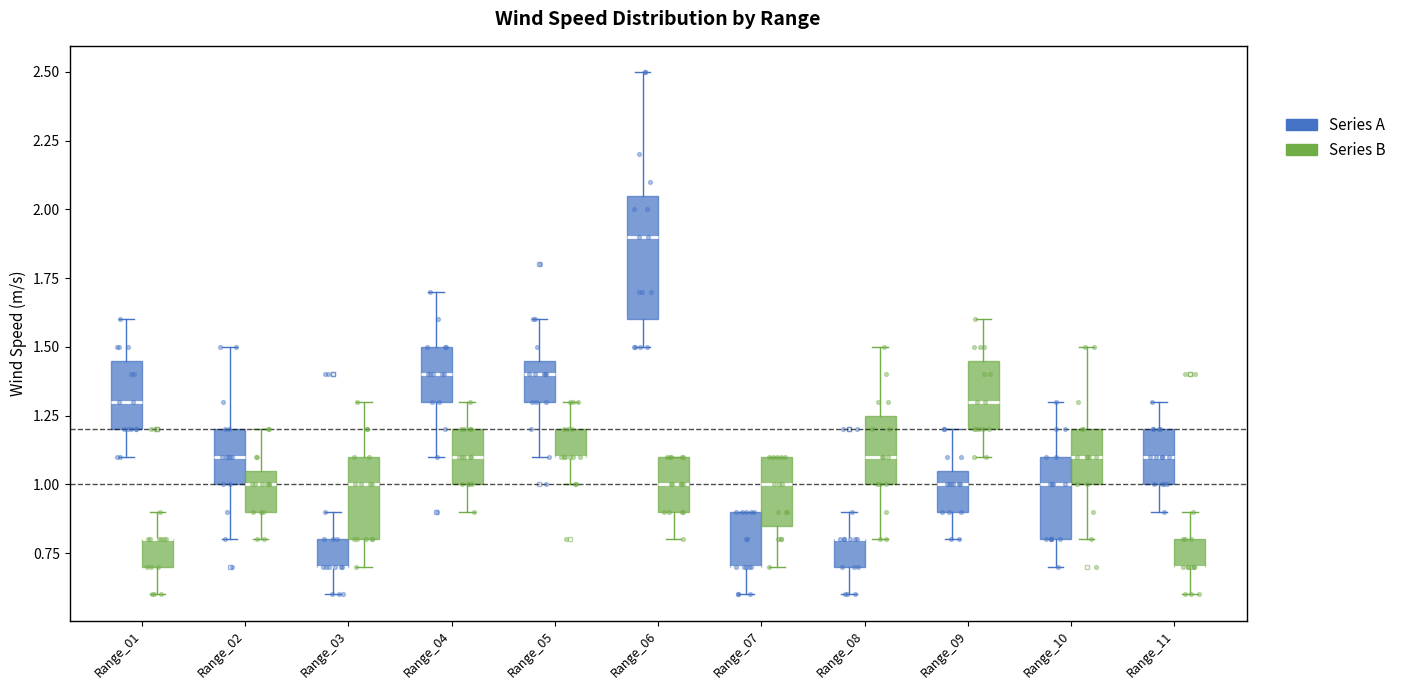

Where does the lower whisker of the box for Range_07 (Series A) end on the y-axis? The values are not printed on the chart, so give them approximately, as read against the axis.

0.60